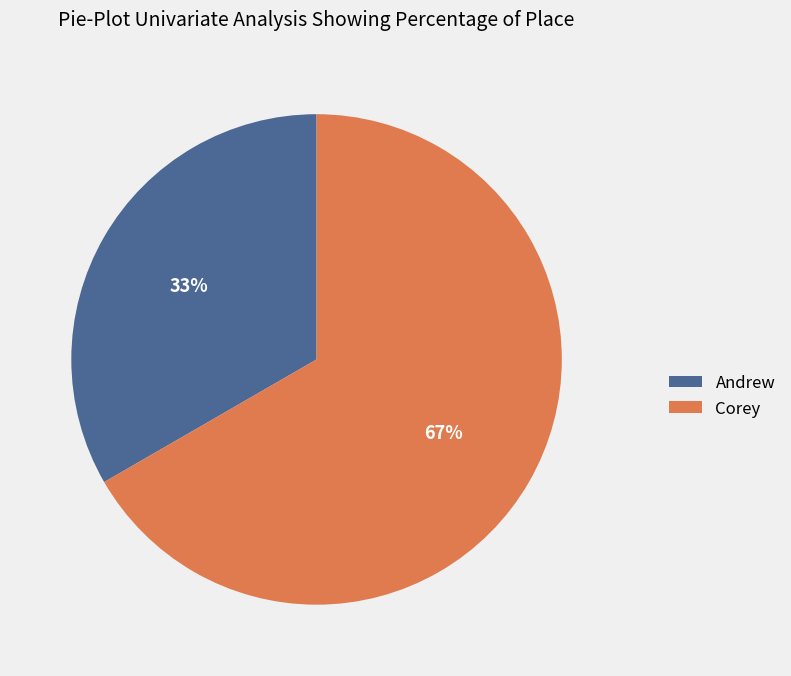

Is there a majority slice in this chart?

Yes